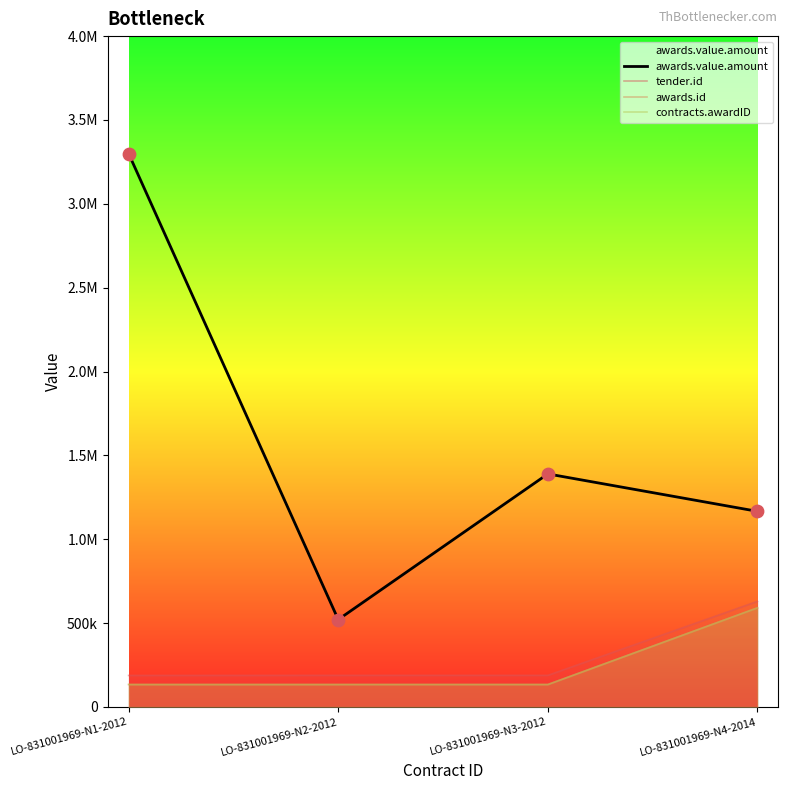

What is the total value across all series at LO-831001969-N3-2012?

1845945.0